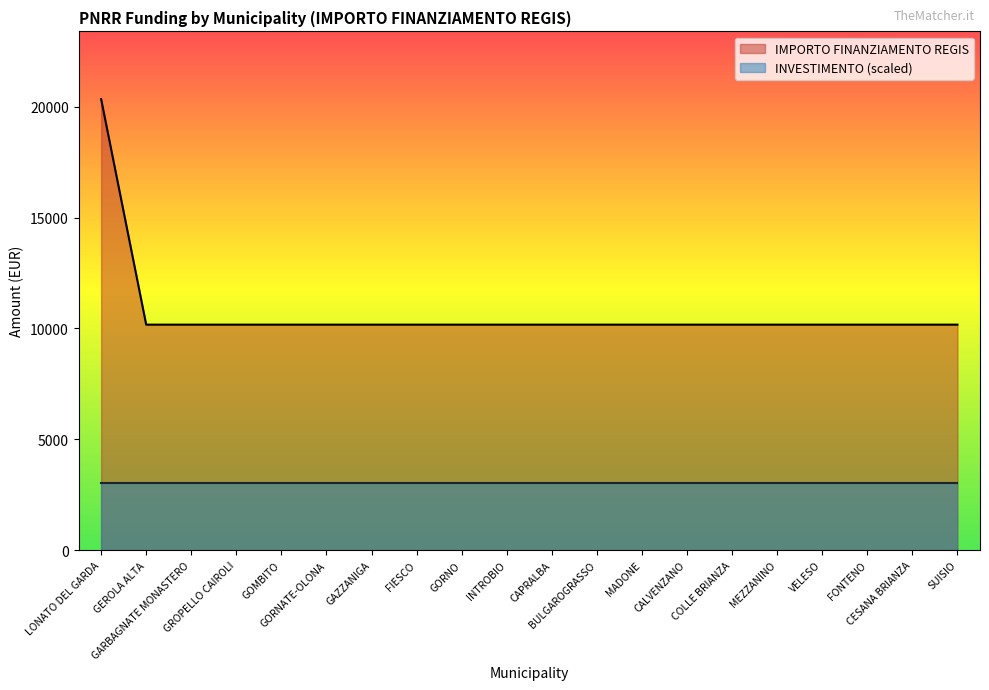

How many lines are shown in the chart?

2